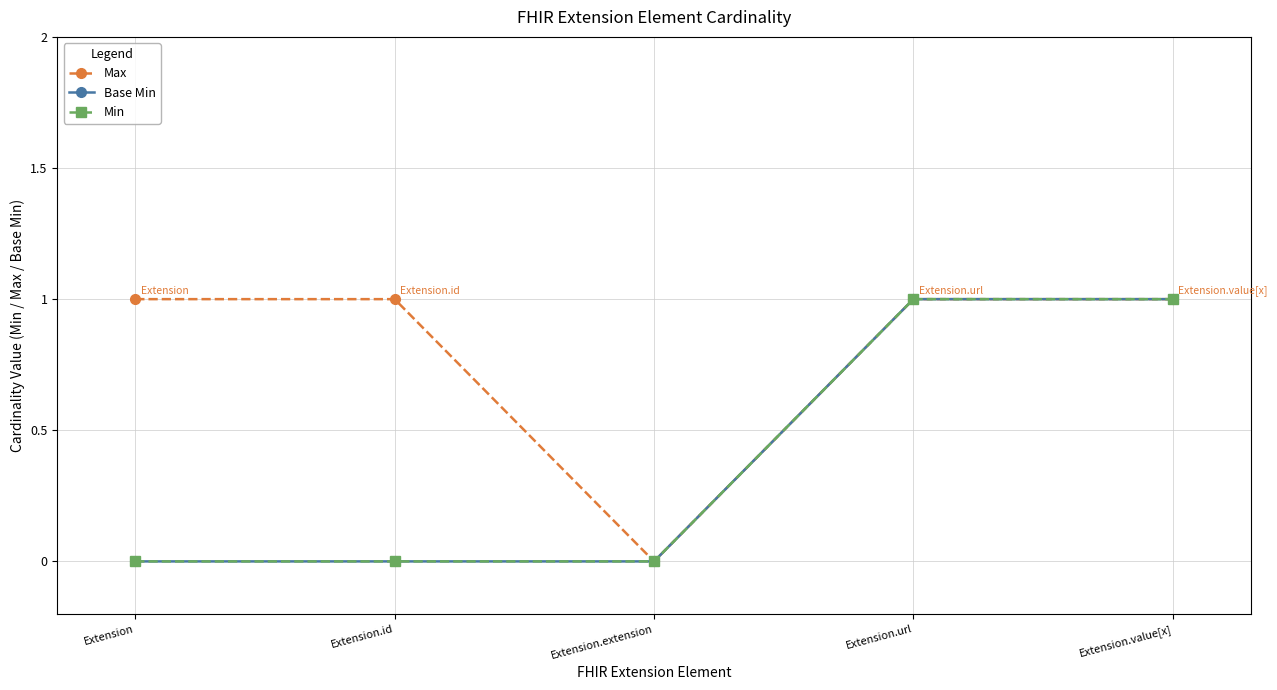

Is this an area chart (filled region under the line)?

No